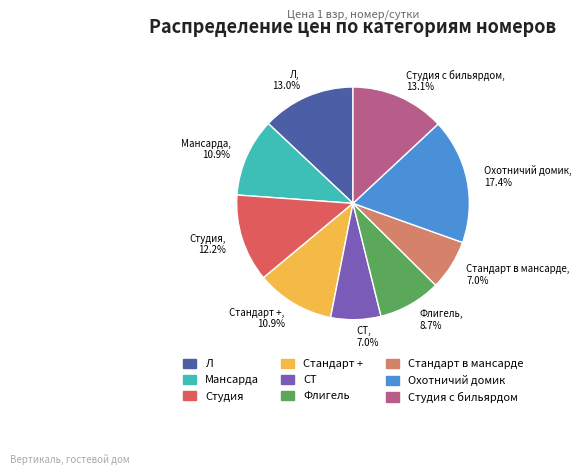

Combined, do Охотничий домик, 17.4% and Студия с бильярдом, 13.1% account for over 50%?

No